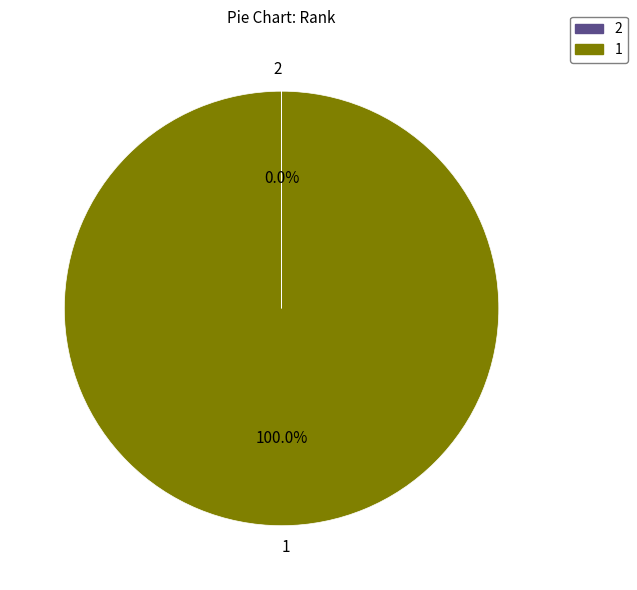

Does 1 account for over 50% of the chart?

Yes